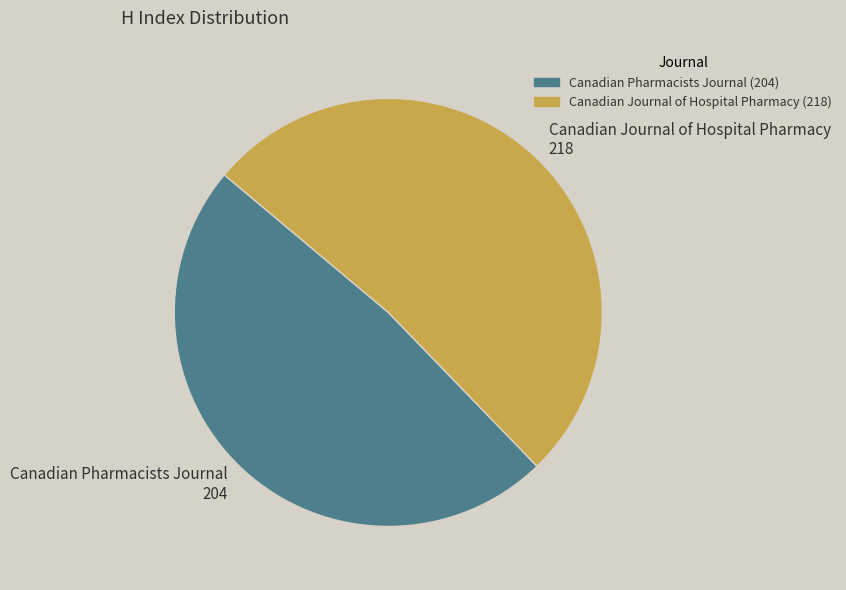

True or false: Canadian Journal of Hospital Pharmacy accounts for 39% of the total.

False